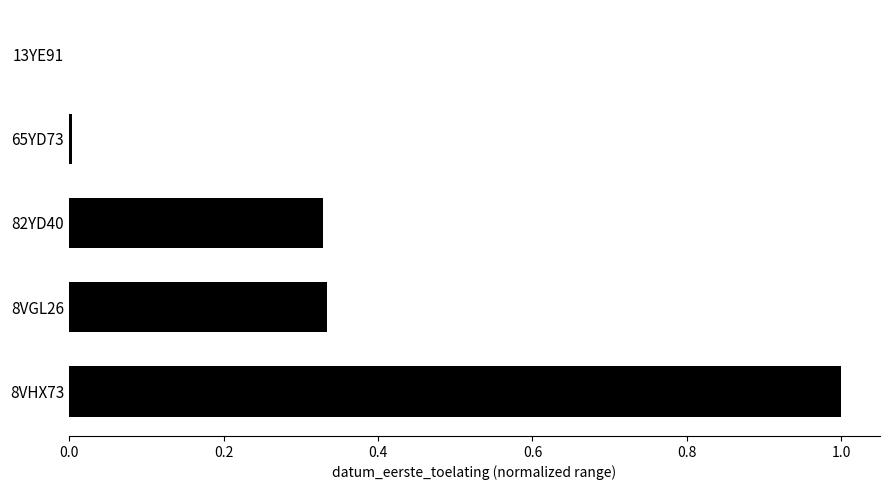

The chart shows a value of 0.6 at 82YD40. True or false?

False